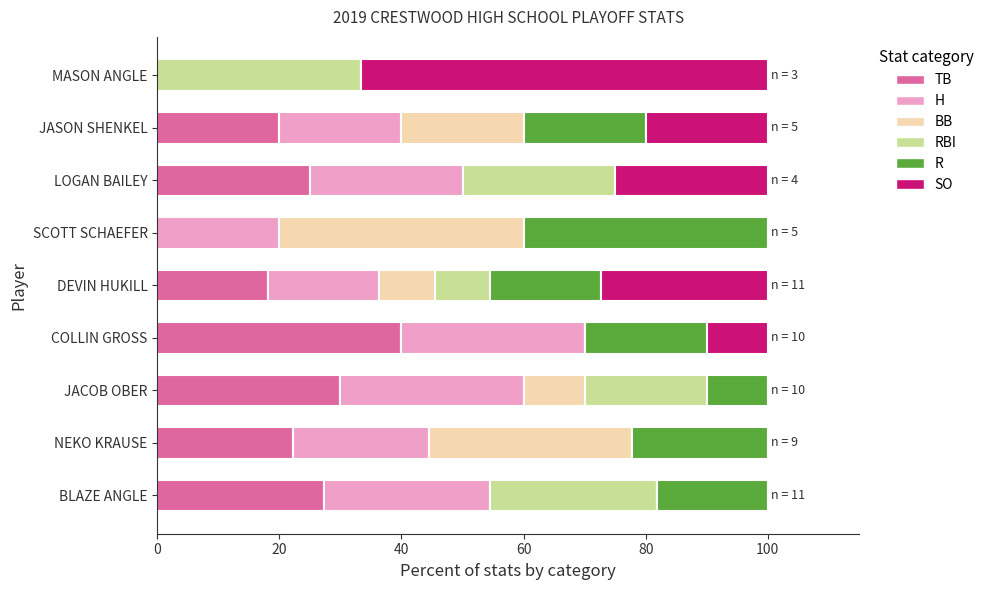

What is the maximum value for TB?

40.0